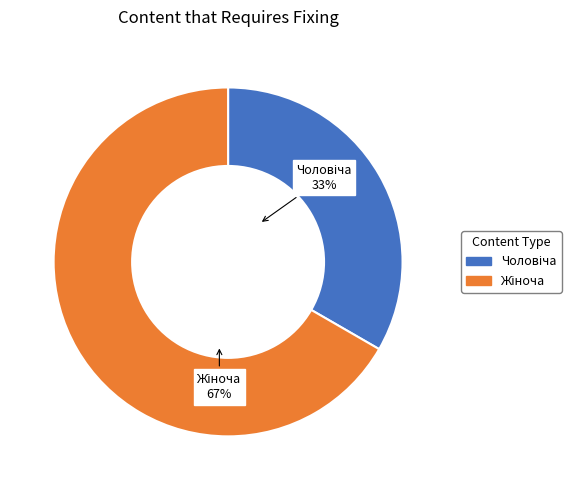

To the nearest percent, what is the difference between the Чоловіча and Жіноча slice percentages?

33%